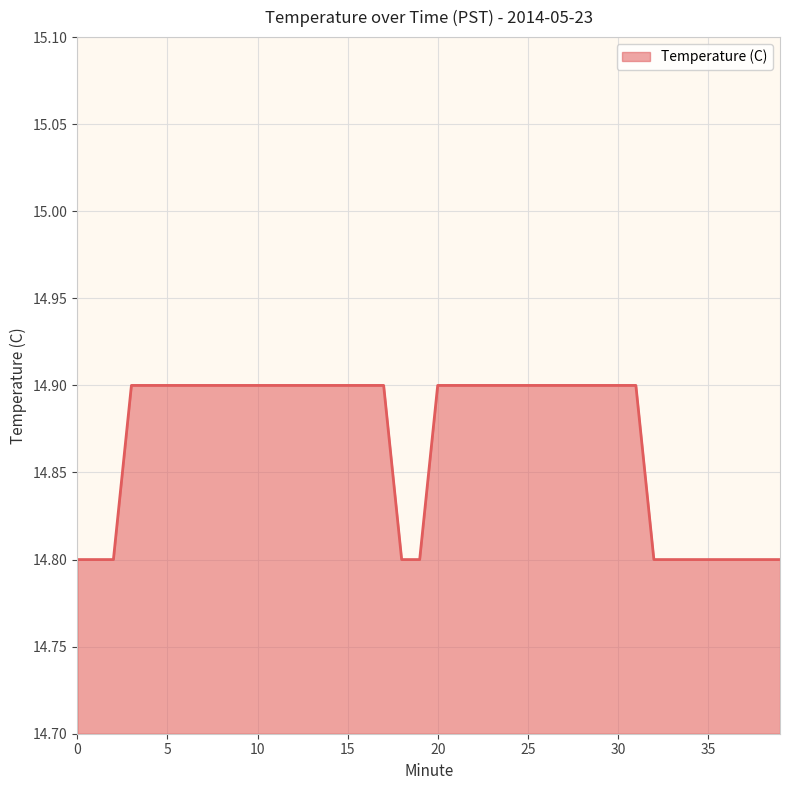

What is the greatest value displayed?

14.9